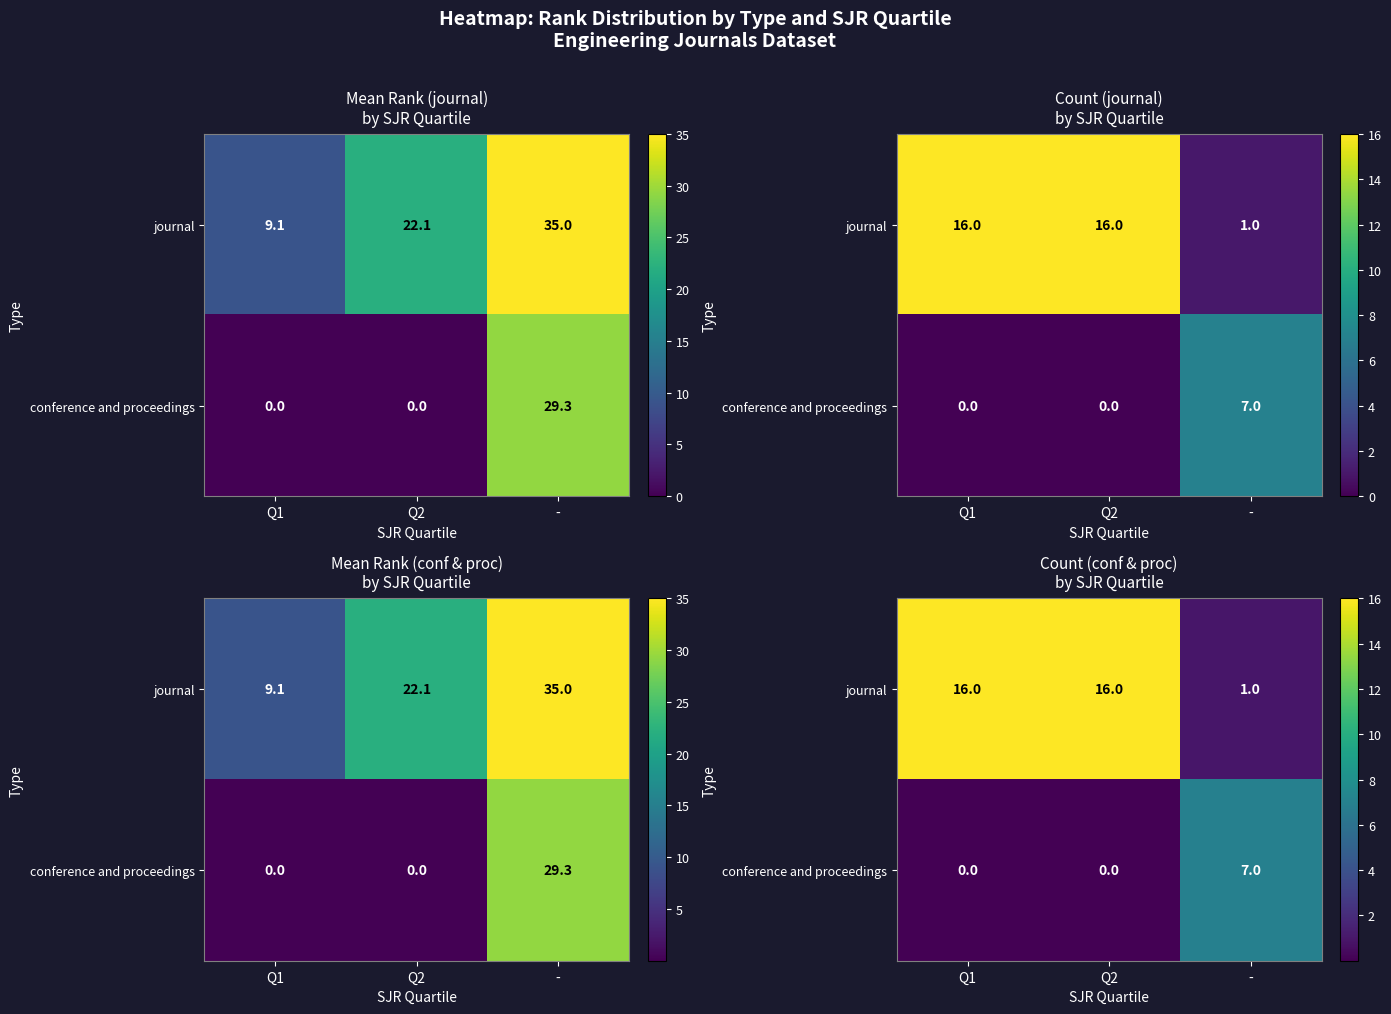

Which series has the largest range (max minus min)?

journal